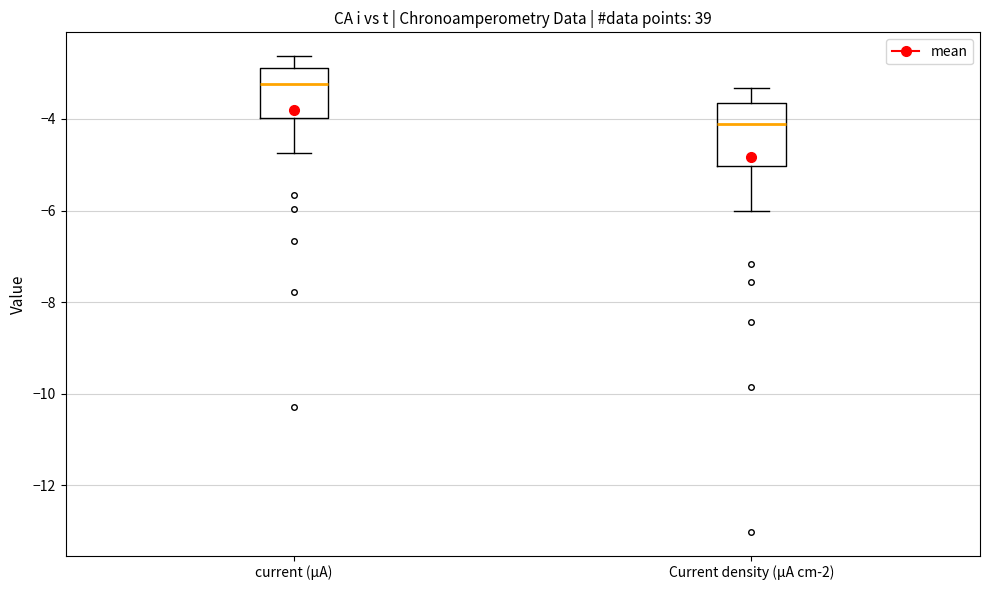

Which box has the lowest median line?

Current density (µA cm-2)